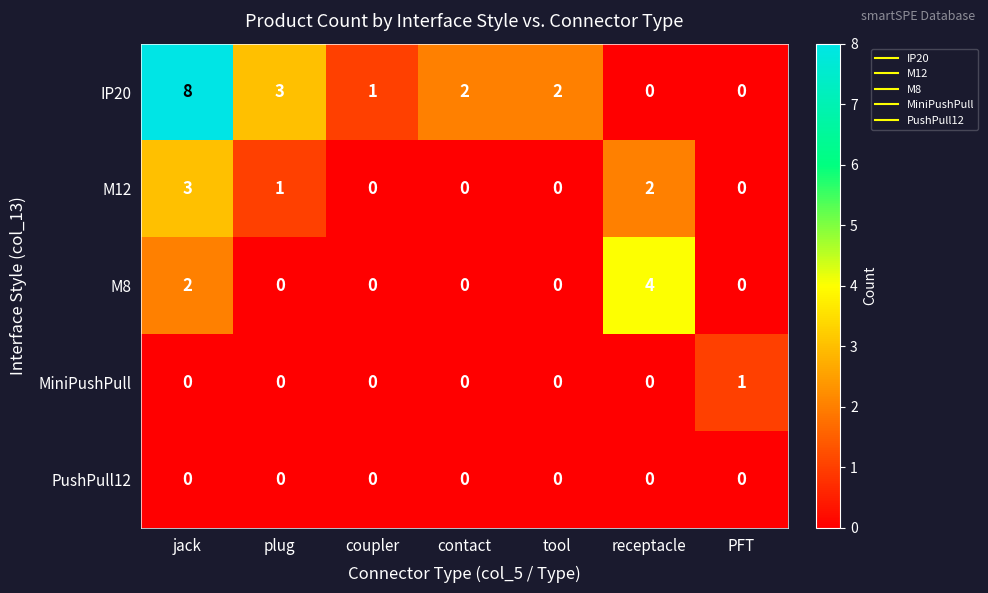

How many values in the M8 series exceed 0?

2